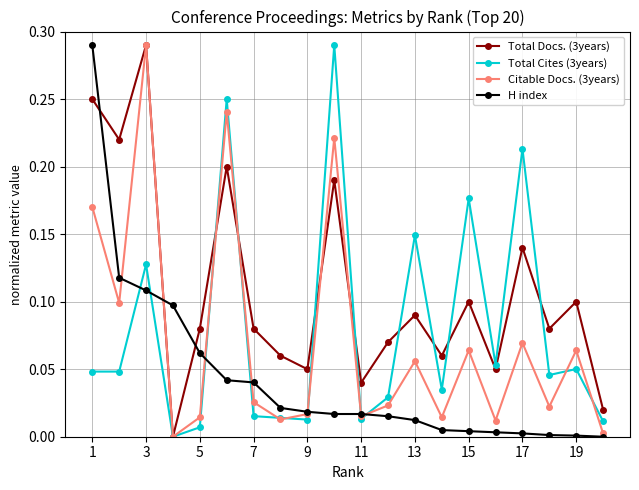

In Total Docs. (3years), how many points are higher than both neighbors (excluding endpoints)?

7